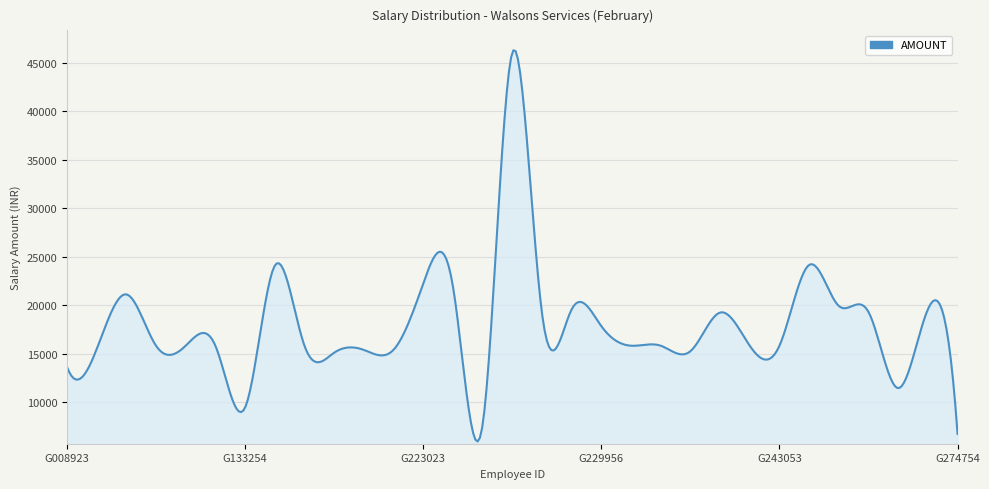

What is the smallest value displayed?

5968.0